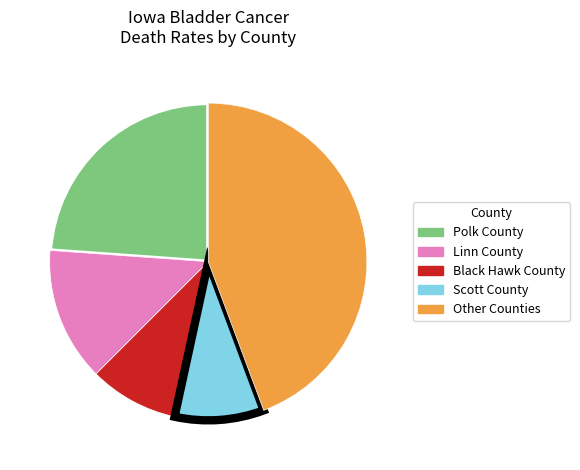

Is there any slice that represents more than half of the pie?

No